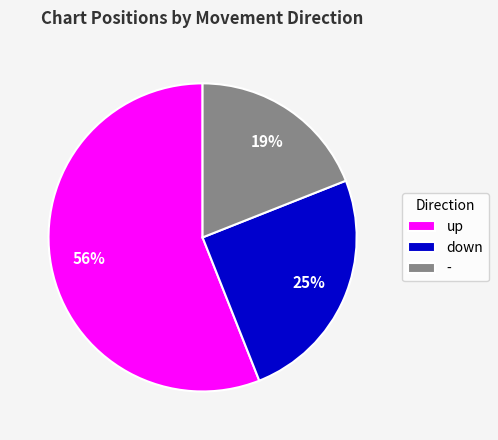

Which category has the smallest portion of the pie?

-